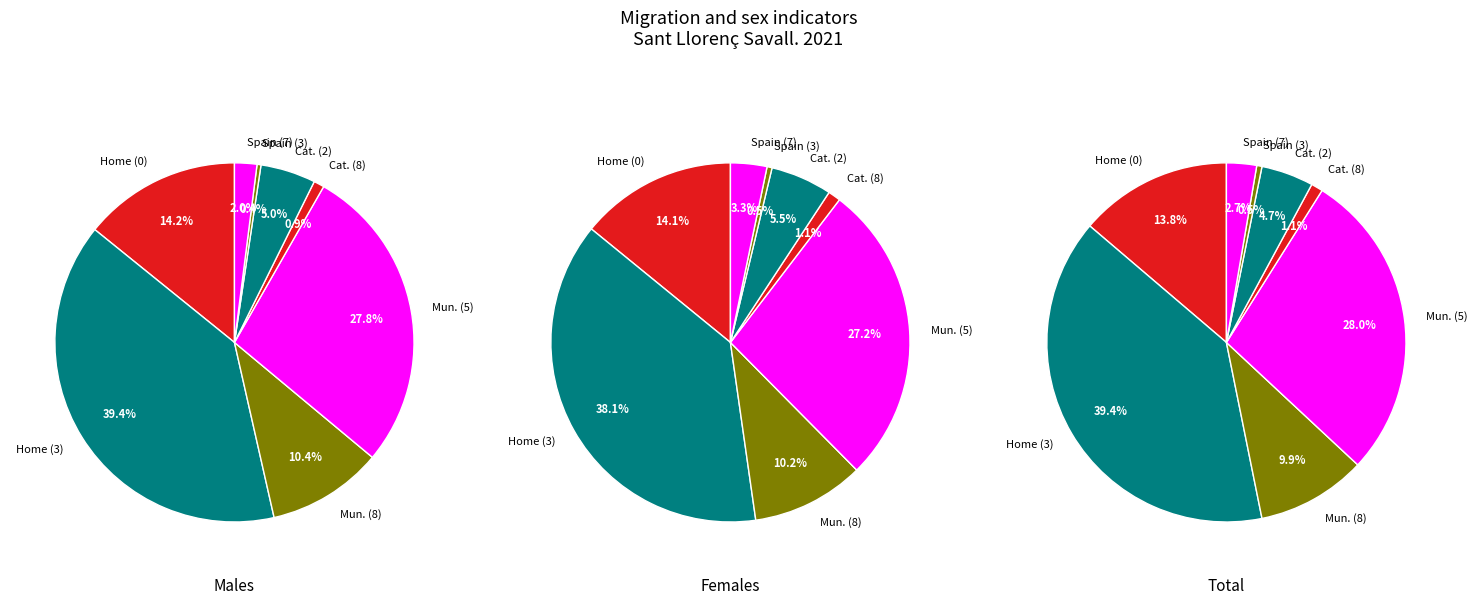

To the nearest percent, what is the combined percentage of 3 and females?

67%